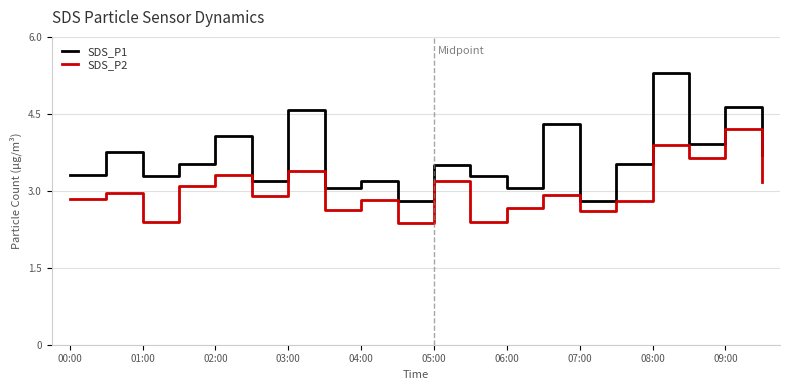

True or false: SDS_P1 and SDS_P2 intersect in this chart.

False